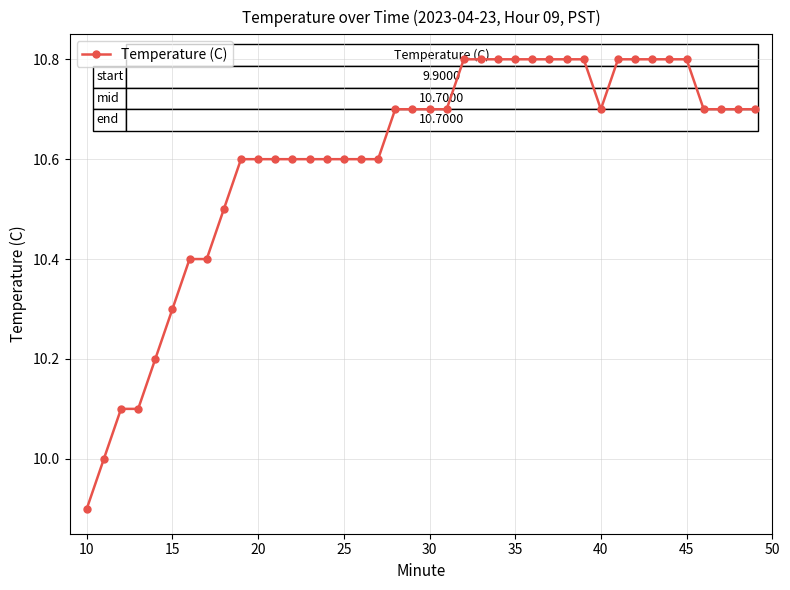

Count the number of data series in this chart.

1